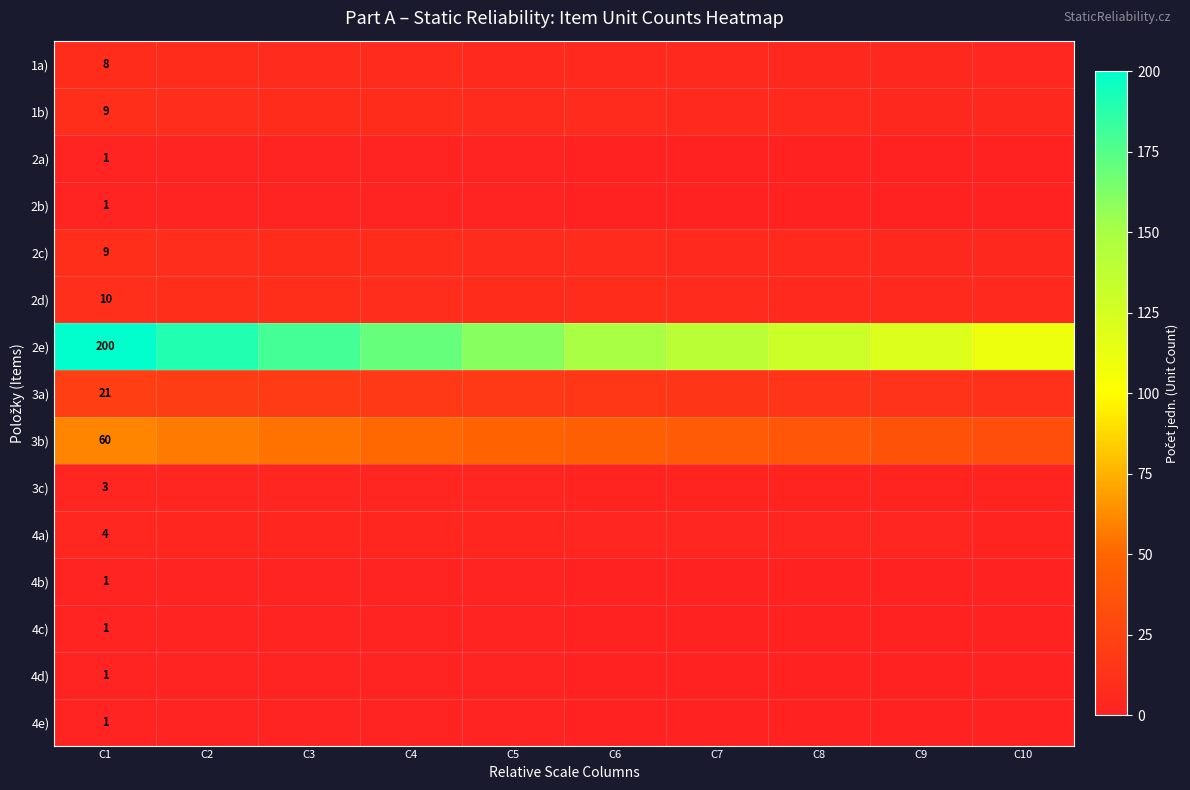

What is the difference between the highest and lowest values at C2?

189.1